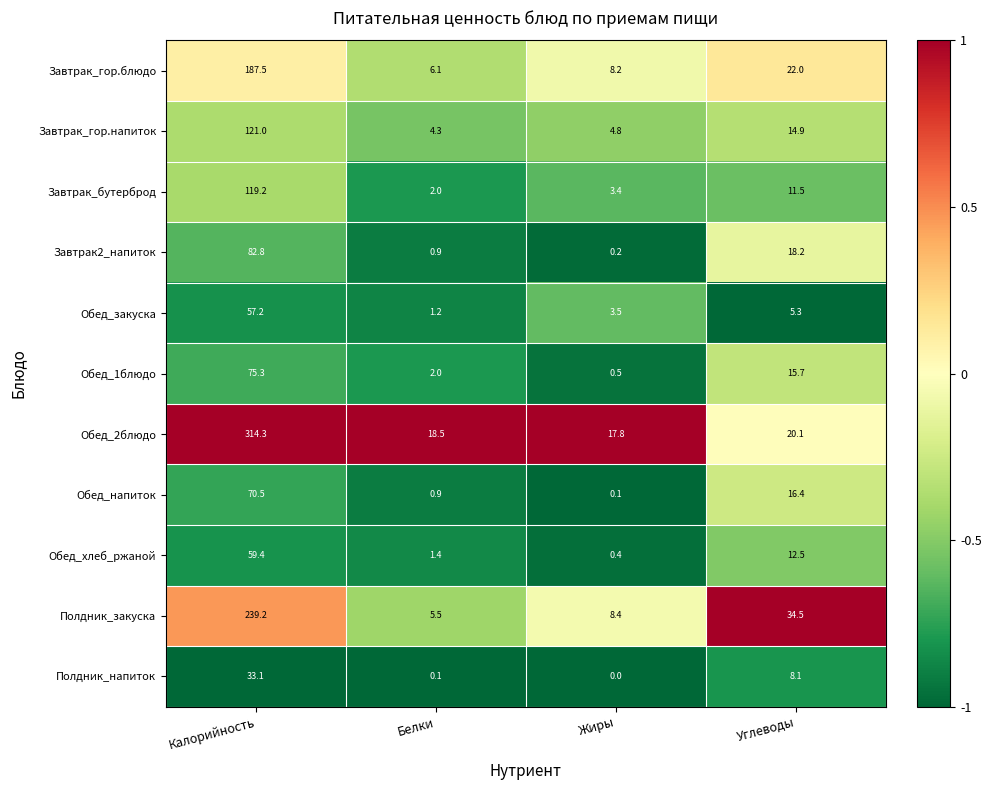

Which category has the lowest value across all series?

Жиры